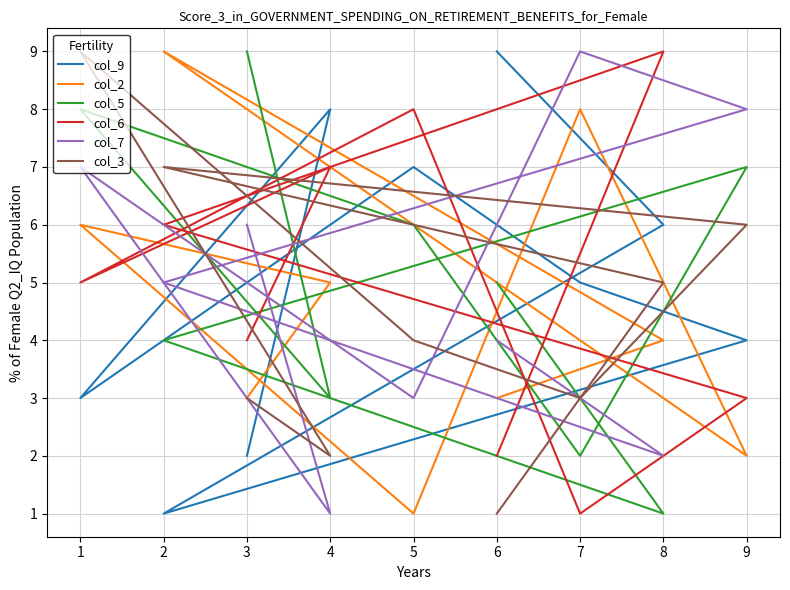

Count the number of data series in this chart.

6